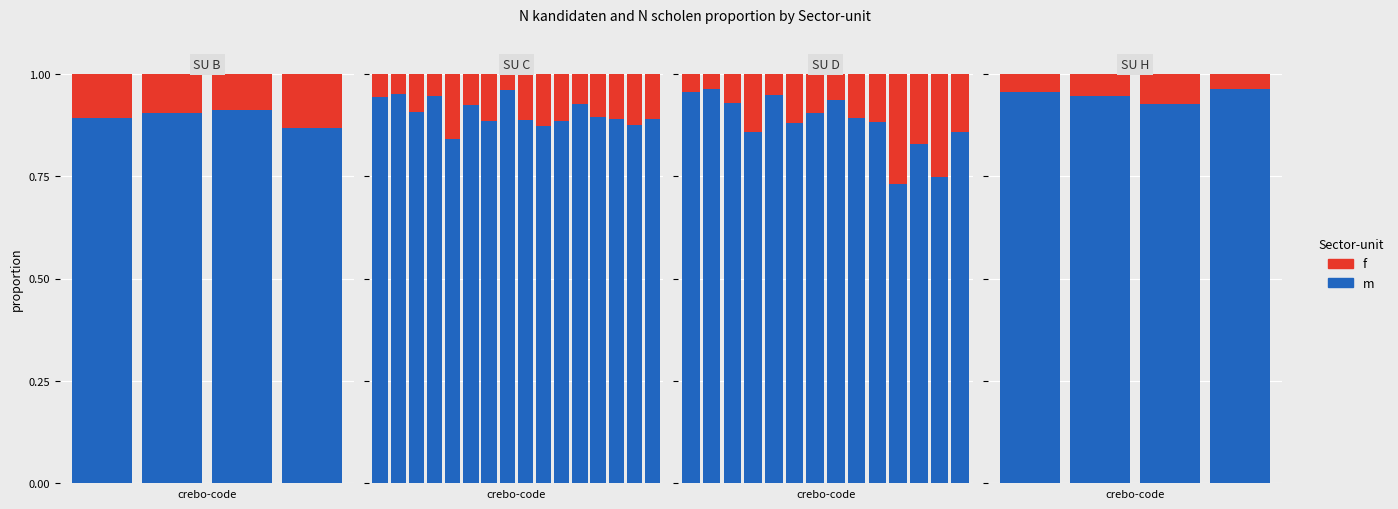

The f series shows 0.1 at 2. True or false?

True